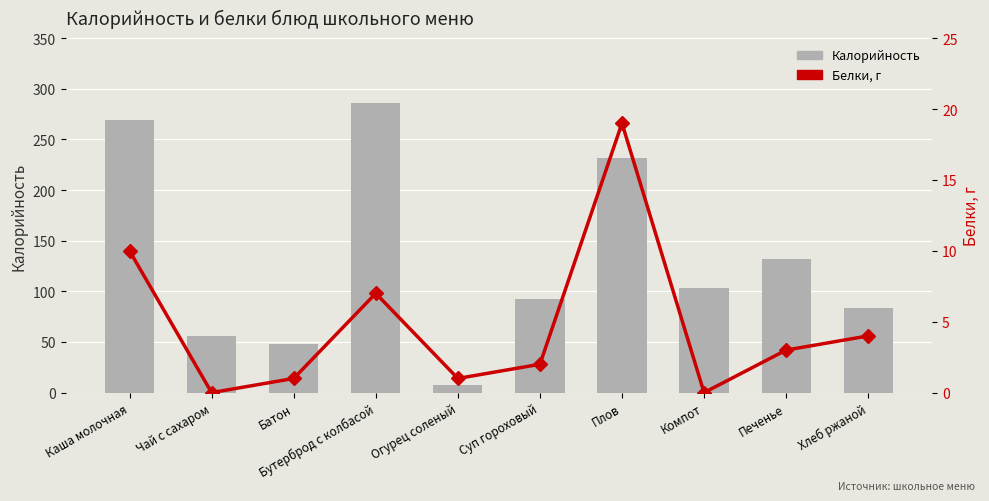

Reading left to right, what are all the values shown in this chart?

Калорийность: 269	56	48	286	8	92	232	103	132	84
Белки, г: 10	0	1	7	1	2	19	0	3	4